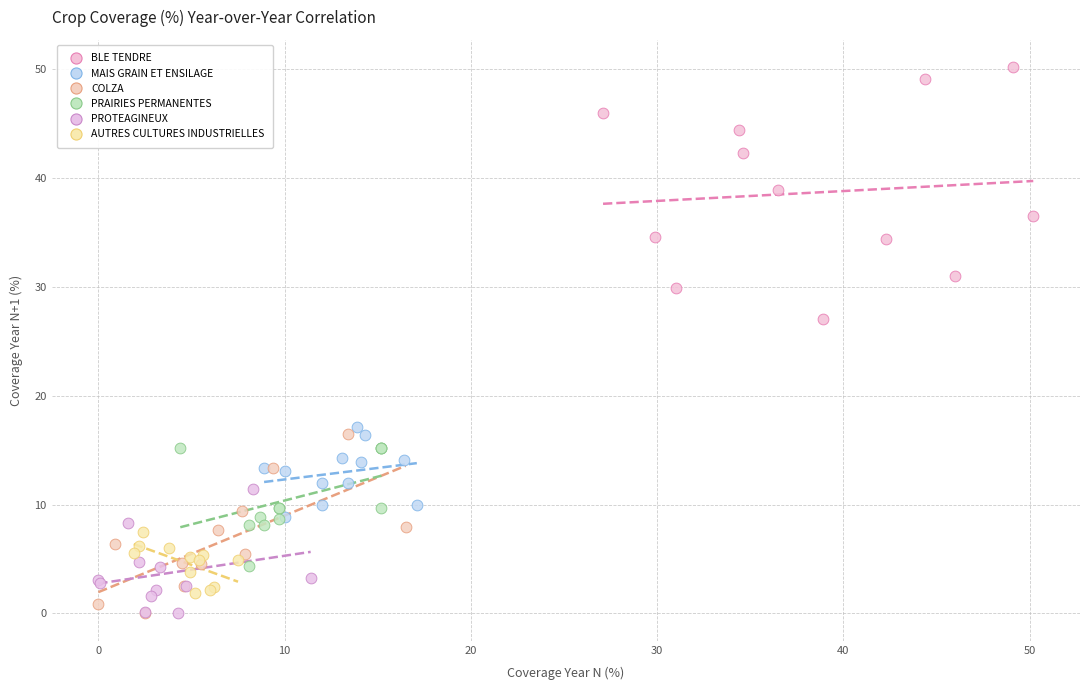

Which series has the widest spread of Y values?

BLE TENDRE